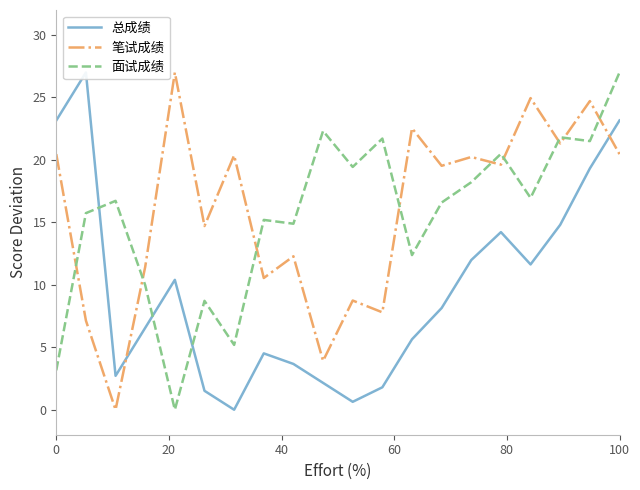

How many times do 总成绩 and 面试成绩 cross each other?

3